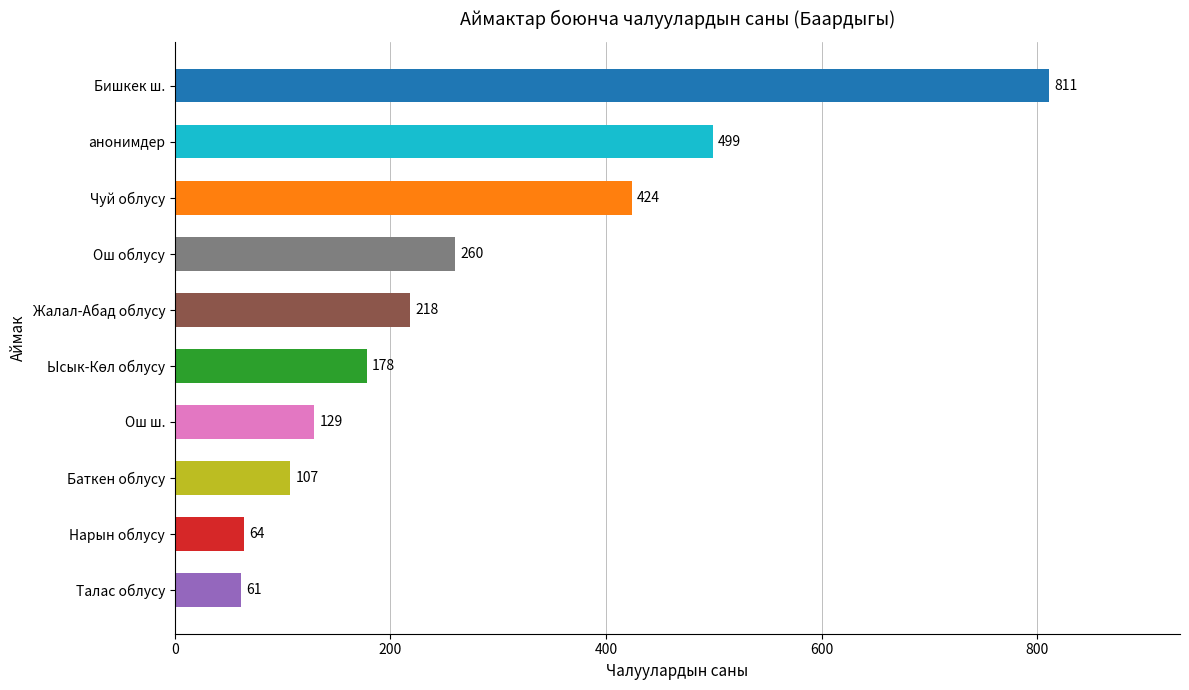

The chart shows a value of 436 at Ош облусу. True or false?

False